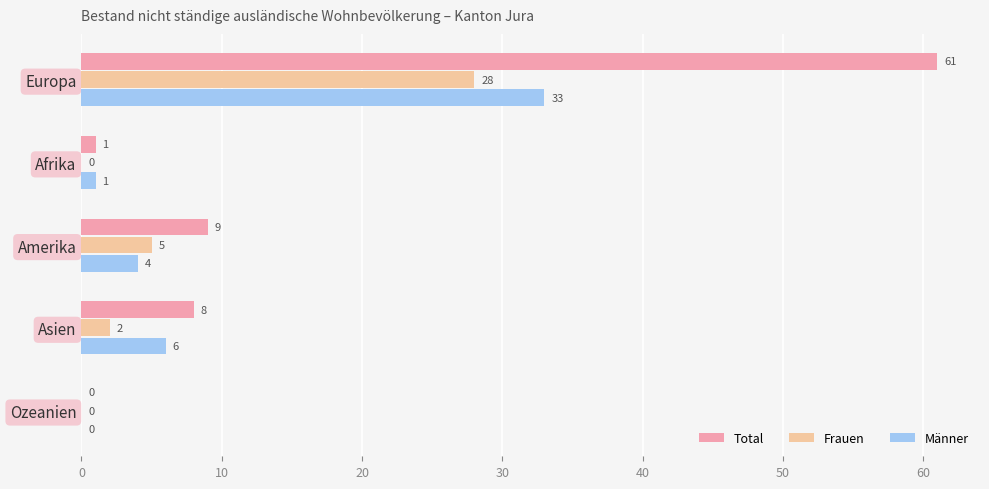

Is it true that Total equals 9 at Amerika?

True